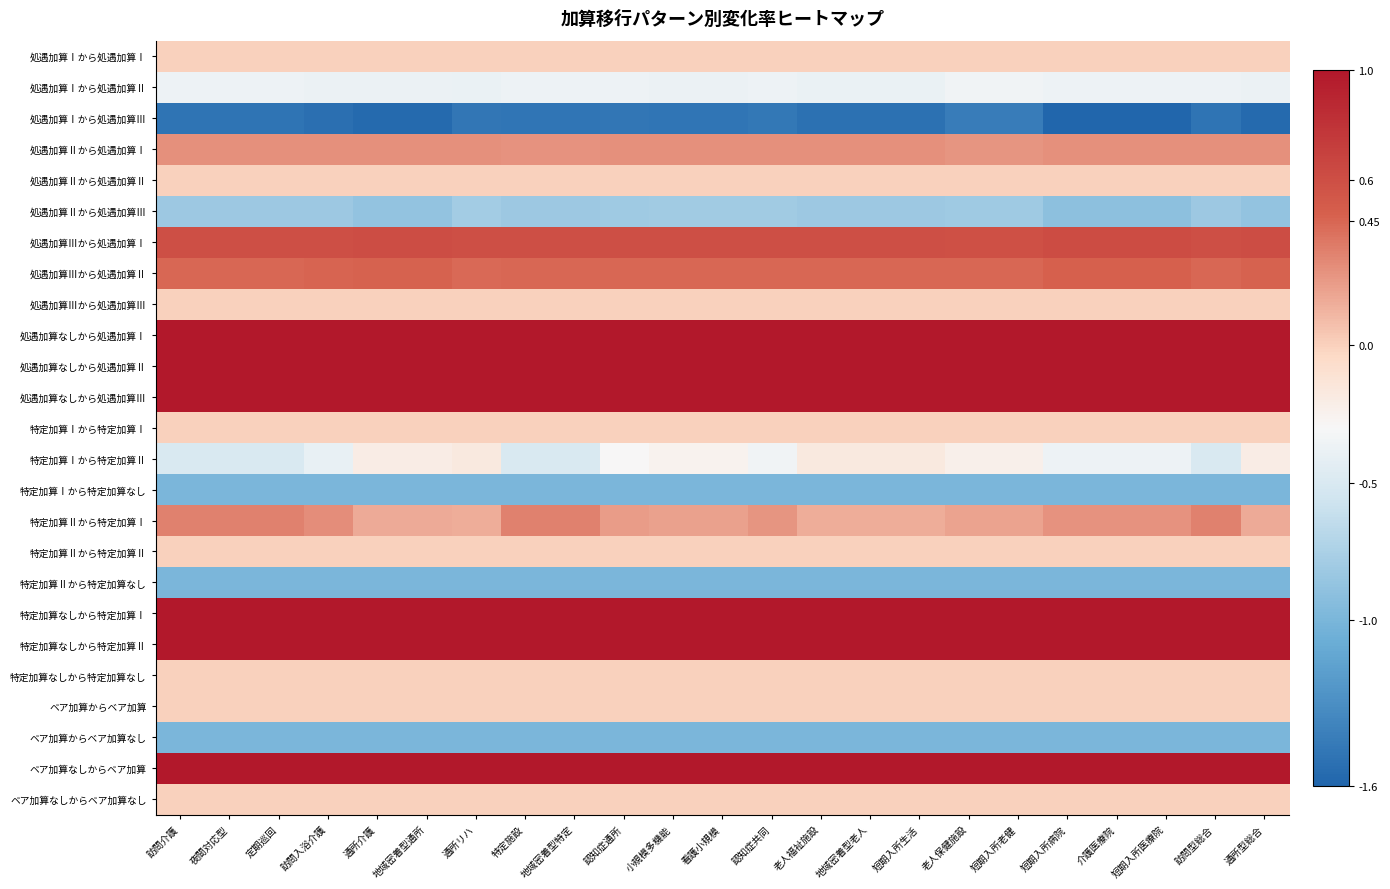

Rank the series by their maximum value, from lowest to highest.

処遇加算Ⅰから処遇加算Ⅲ, 特定加算Ⅰから特定加算なし, 特定加算Ⅱから特定加算なし, ベア加算からベア加算なし, 処遇加算Ⅱから処遇加算Ⅲ, 処遇加算Ⅰから処遇加算Ⅱ, 特定加算Ⅰから特定加算Ⅱ, 処遇加算Ⅰから処遇加算Ⅰ, 処遇加算Ⅱから処遇加算Ⅱ, 処遇加算Ⅲから処遇加算Ⅲ, 特定加算Ⅰから特定加算Ⅰ, 特定加算Ⅱから特定加算Ⅱ, 特定加算なしから特定加算なし, ベア加算からベア加算, ベア加算なしからベア加算なし, 処遇加算Ⅱから処遇加算Ⅰ, 特定加算Ⅱから特定加算Ⅰ, 処遇加算Ⅲから処遇加算Ⅱ, 処遇加算Ⅲから処遇加算Ⅰ, 処遇加算なしから処遇加算Ⅰ, 処遇加算なしから処遇加算Ⅱ, 処遇加算なしから処遇加算Ⅲ, 特定加算なしから特定加算Ⅰ, 特定加算なしから特定加算Ⅱ, ベア加算なしからベア加算